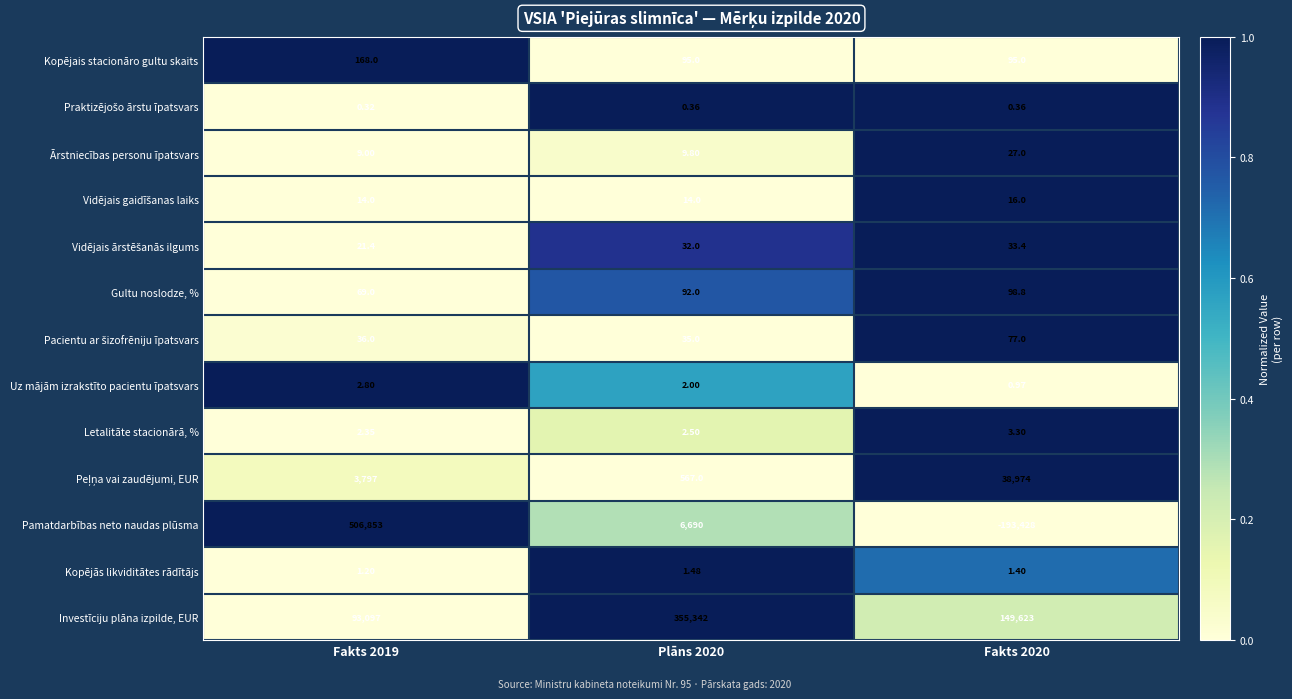

Which series has the largest range (max minus min)?

Pamatdarbības neto naudas plūsma